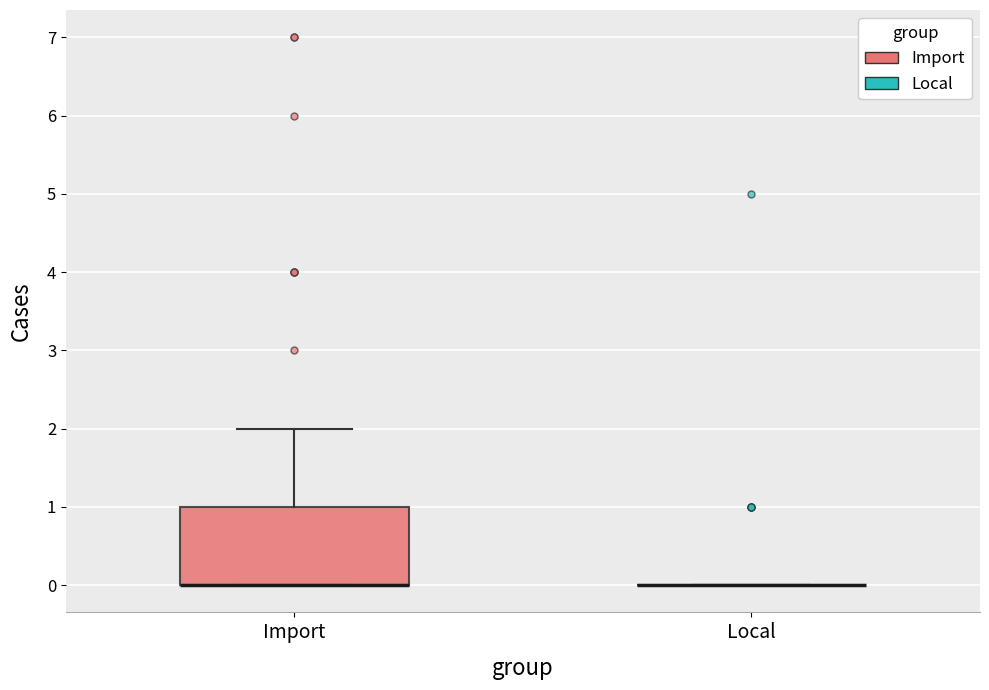

Comparing the boxes themselves (not the whiskers), which one is the tallest?

Import